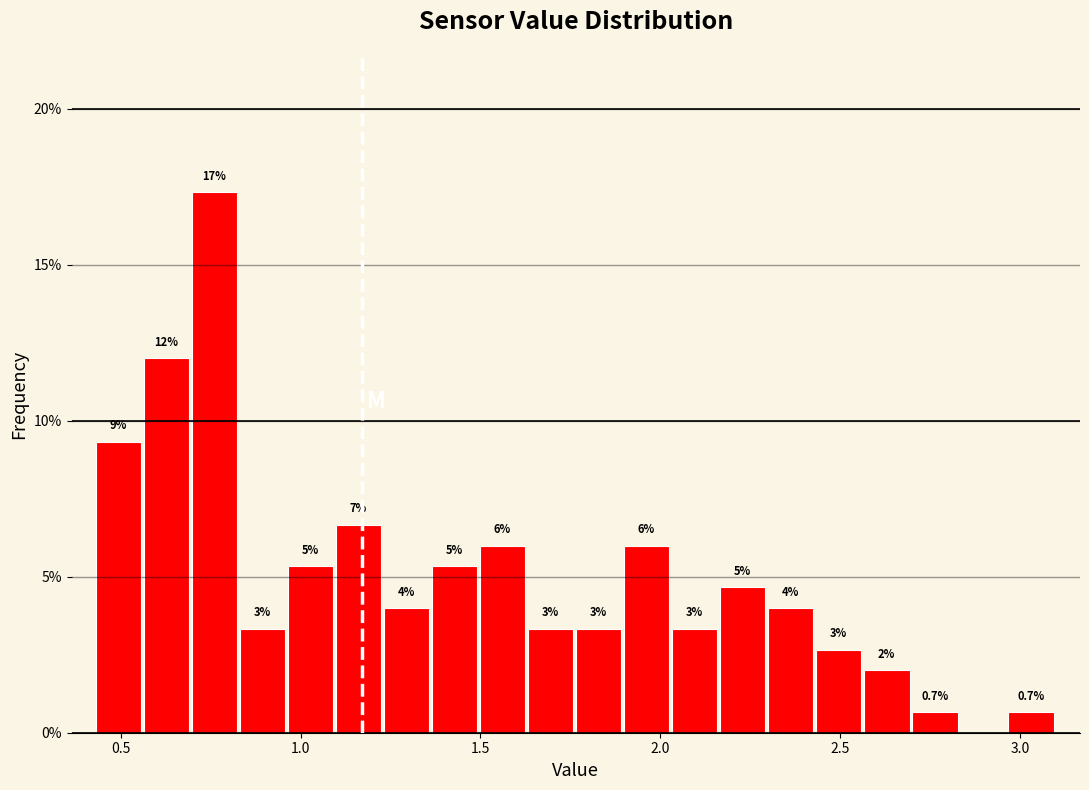

Read against the x-axis, roughly where is the centre of the tallest bar?

0.75